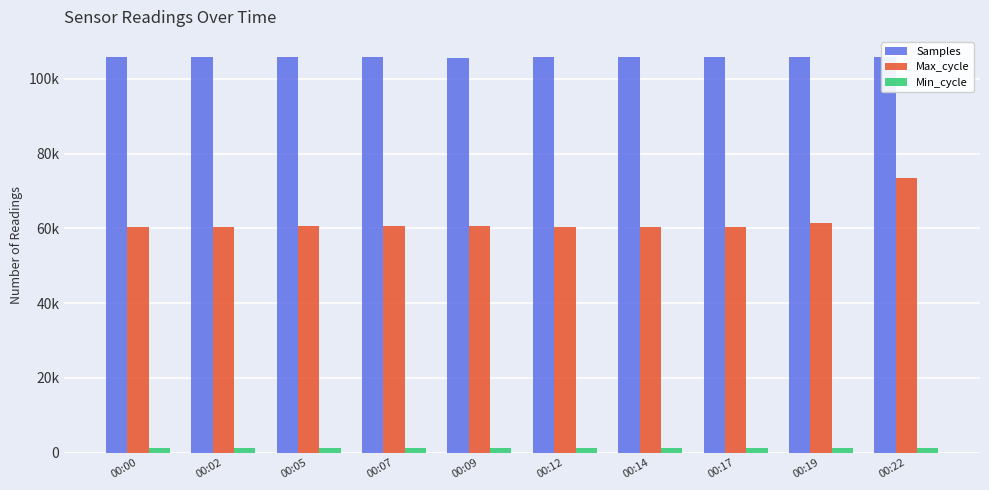

Reading left to right, extract all data points from this chart.

Samples: 105759	105916	105765	105720	105607	105698	105901	105763	105712	105763
Max_cycle: 60463	60306	60571	60507	60639	60456	60462	60475	61314	73479
Min_cycle: 1285	1285	1285	1285	1285	1285	1285	1285	1285	1285